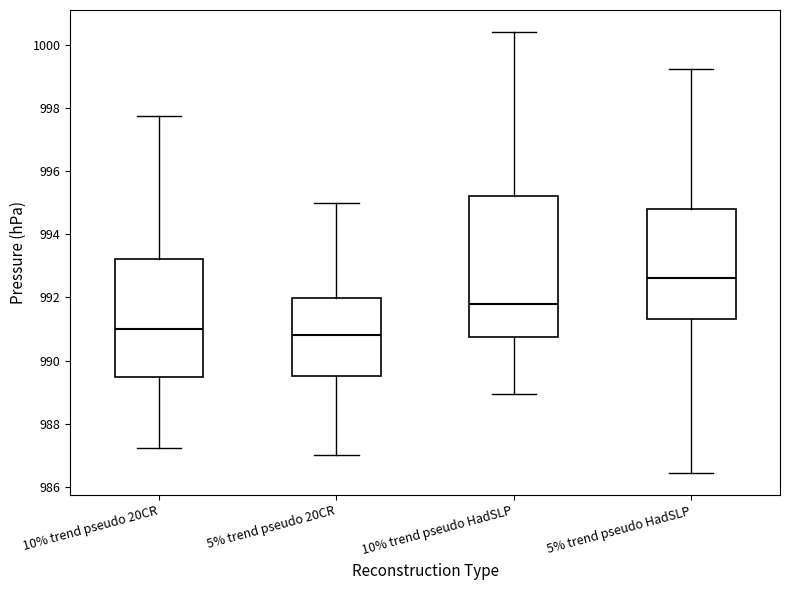

Where is the upper edge of the box for 5% trend pseudo 20CR on the y-axis? The values are not printed on the chart, so give them approximately, as read against the axis.

992.0